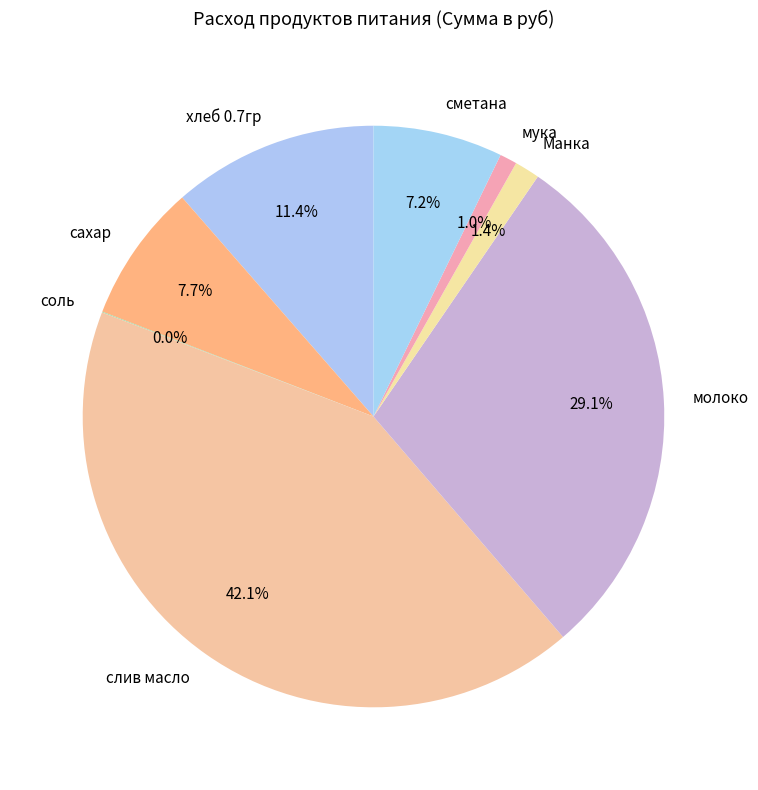

Is there any slice that represents more than half of the pie?

No